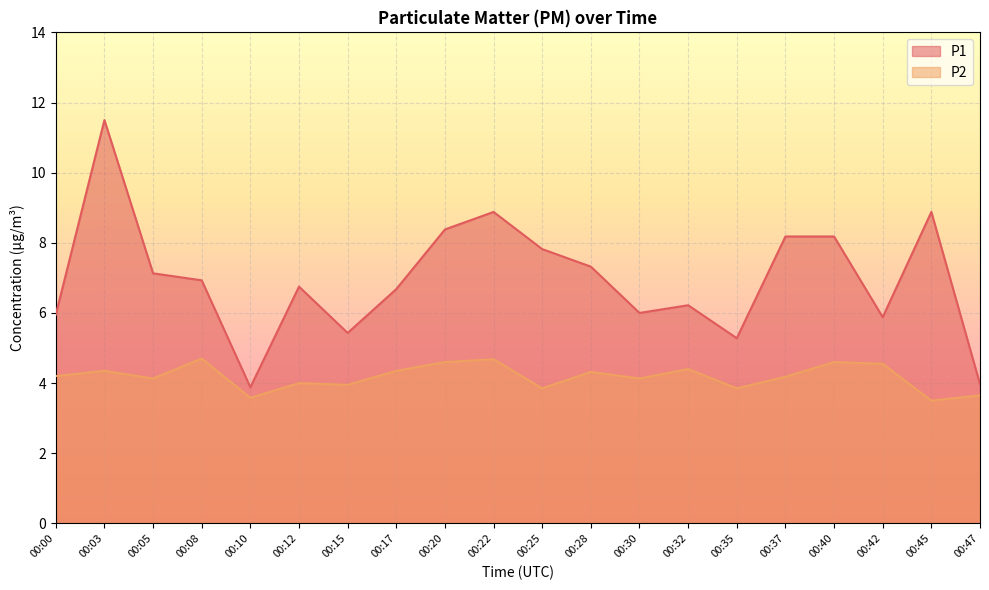

True or false: P2 and P1 intersect in this chart.

False